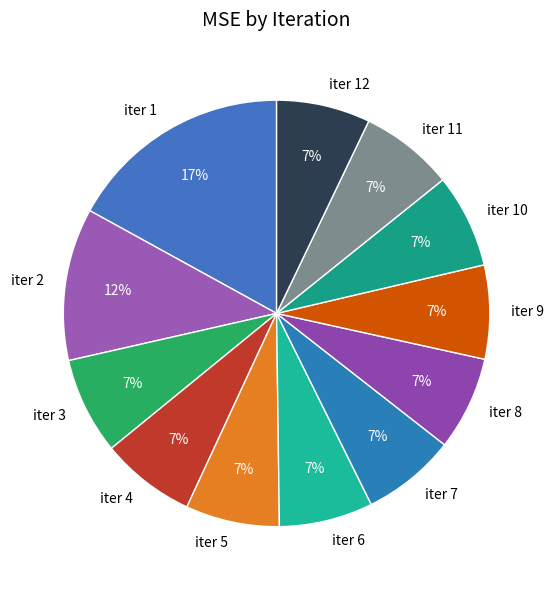

To the nearest percent, what portion does iter 10 represent?

7%